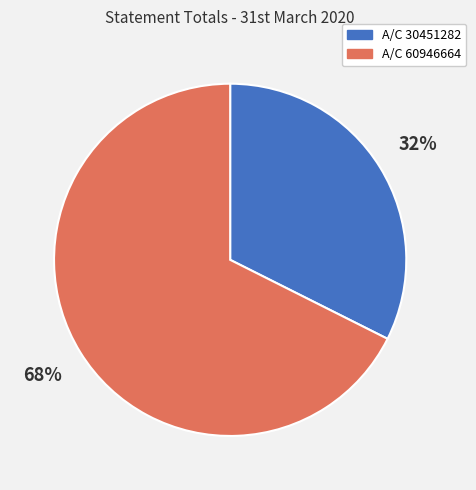

Is it true that A/C 60946664 is 68% of the pie?

True